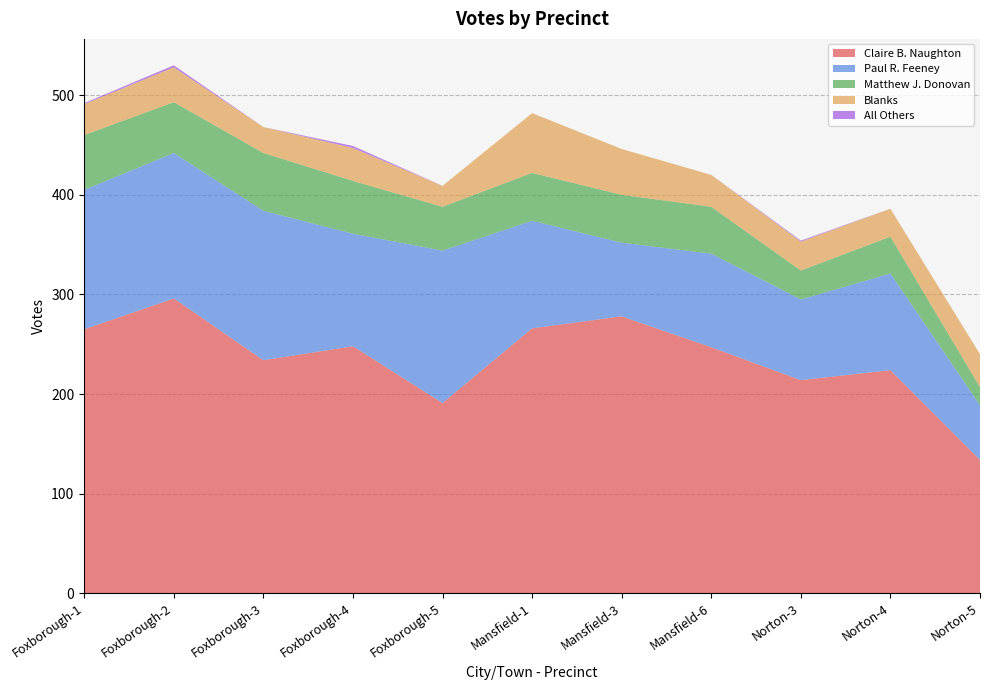

Reading left to right, transcribe all the data shown in this chart.

Claire B. Naughton: Foxborough-1=265	Foxborough-2=296	Foxborough-3=234	Foxborough-4=248	Foxborough-5=191	Mansfield-1=266	Mansfield-3=278	Mansfield-6=247	Norton-3=214	Norton-4=224	Norton-5=134
Paul R. Feeney: Foxborough-1=140	Foxborough-2=146	Foxborough-3=150	Foxborough-4=113	Foxborough-5=153	Mansfield-1=108	Mansfield-3=74	Mansfield-6=94	Norton-3=81	Norton-4=97	Norton-5=55
Matthew J. Donovan: Foxborough-1=55	Foxborough-2=51	Foxborough-3=58	Foxborough-4=53	Foxborough-5=44	Mansfield-1=48	Mansfield-3=48	Mansfield-6=47	Norton-3=29	Norton-4=37	Norton-5=18
Blanks: Foxborough-1=31	Foxborough-2=35	Foxborough-3=26	Foxborough-4=33	Foxborough-5=21	Mansfield-1=60	Mansfield-3=46	Mansfield-6=32	Norton-3=29	Norton-4=28	Norton-5=33
All Others: Foxborough-1=1	Foxborough-2=2	Foxborough-3=0	Foxborough-4=2	Foxborough-5=0	Mansfield-1=0	Mansfield-3=0	Mansfield-6=0	Norton-3=1	Norton-4=0	Norton-5=0